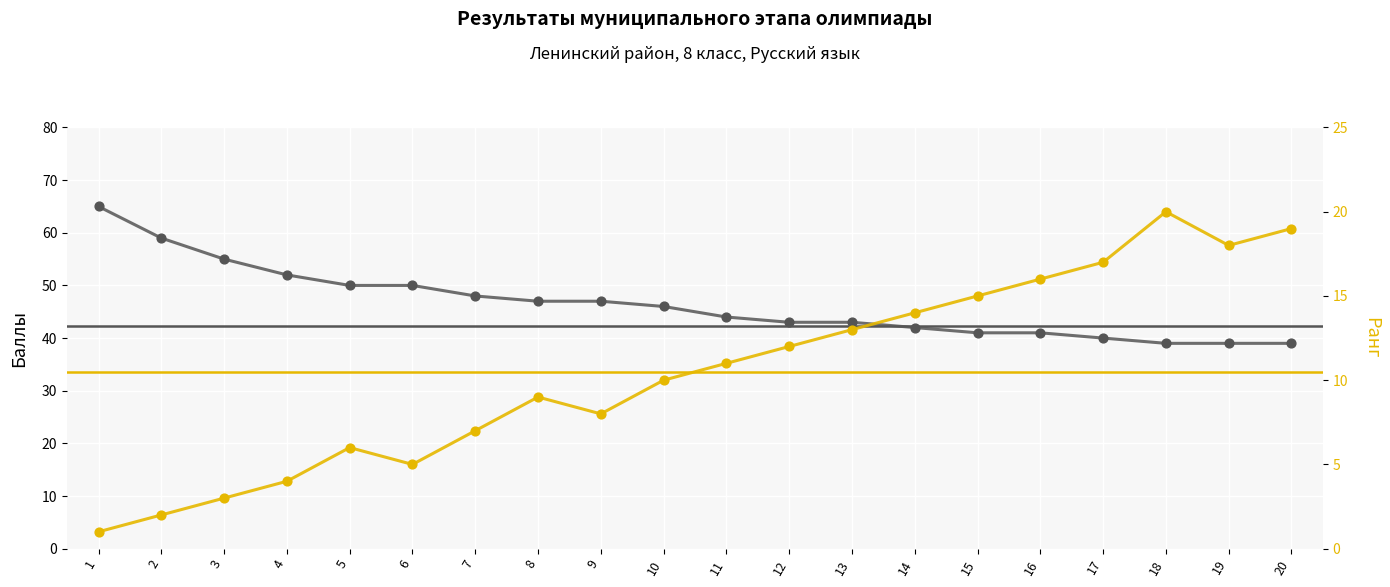

Which series has the largest total across all categories?

Количество набранных баллов